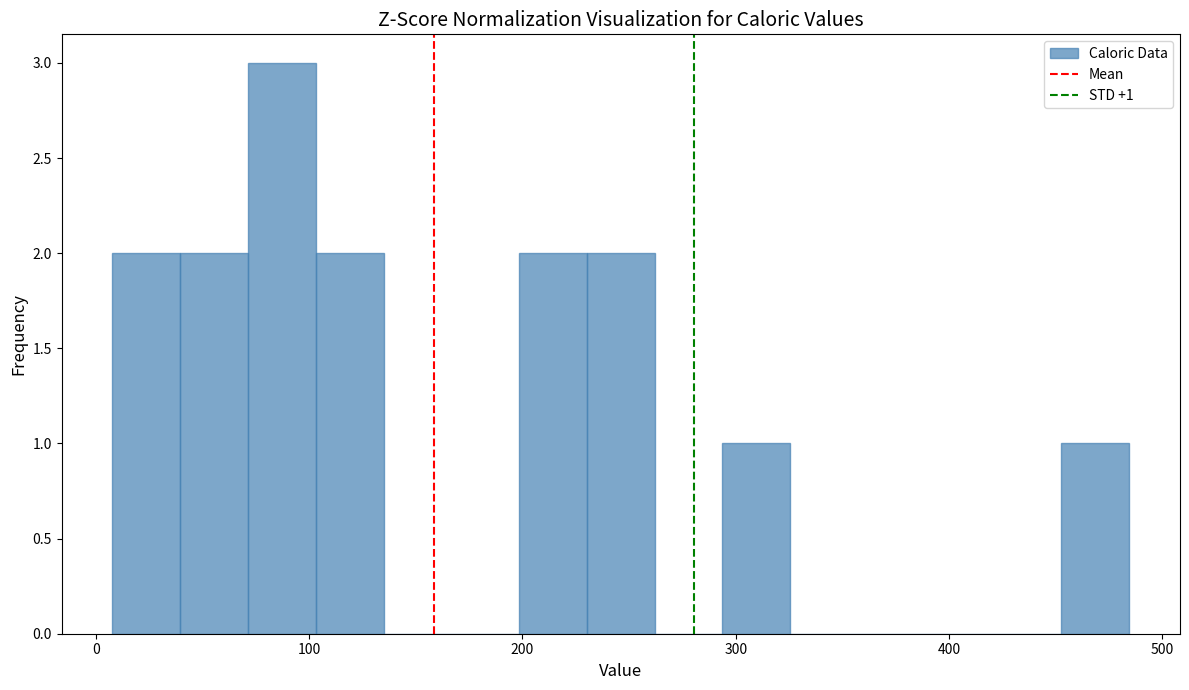

Read against the x-axis, roughly where is the centre of the tallest bar?

90